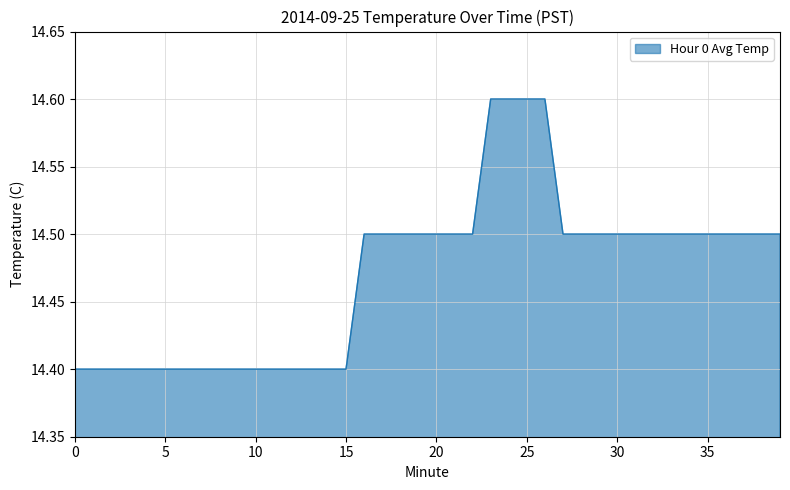

What is the maximum value shown in the chart?

14.6